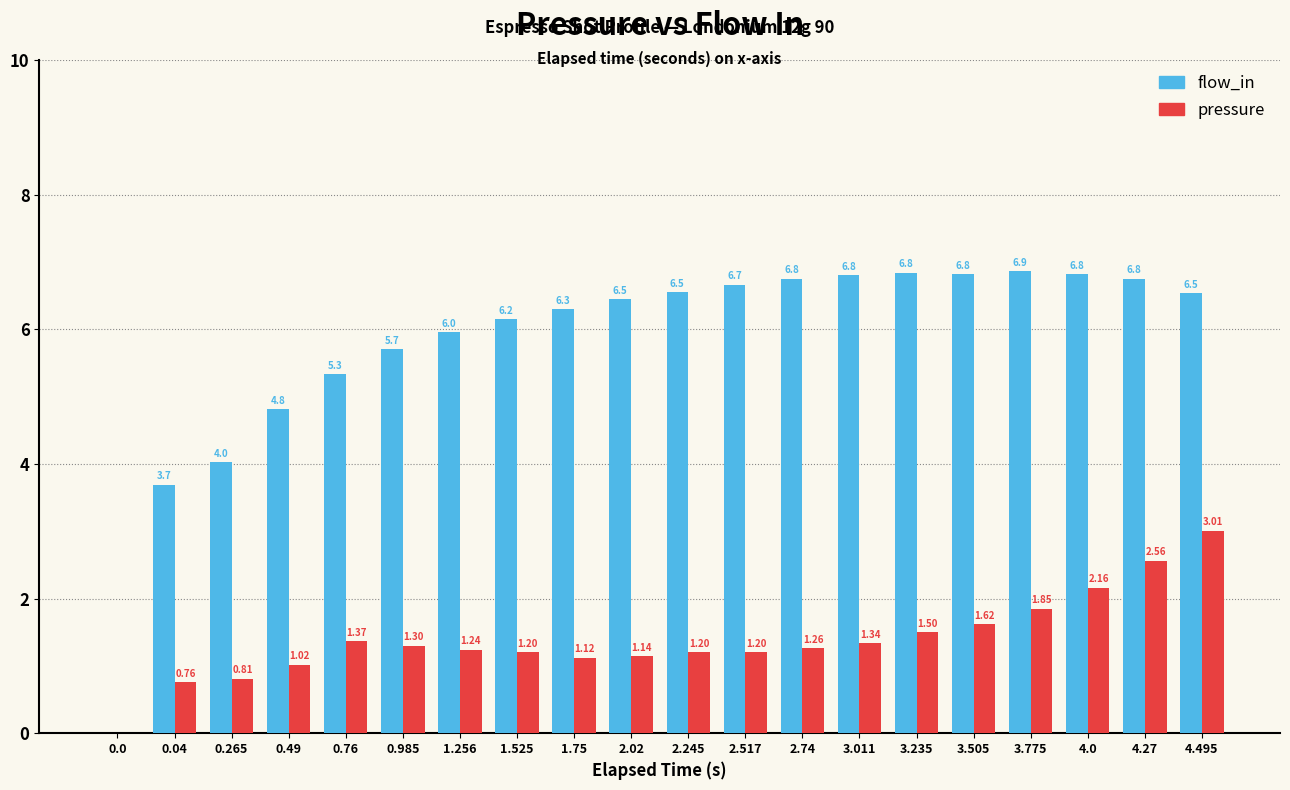

What is the difference between the flow_in values at 0.49 and 2.245?

1.7